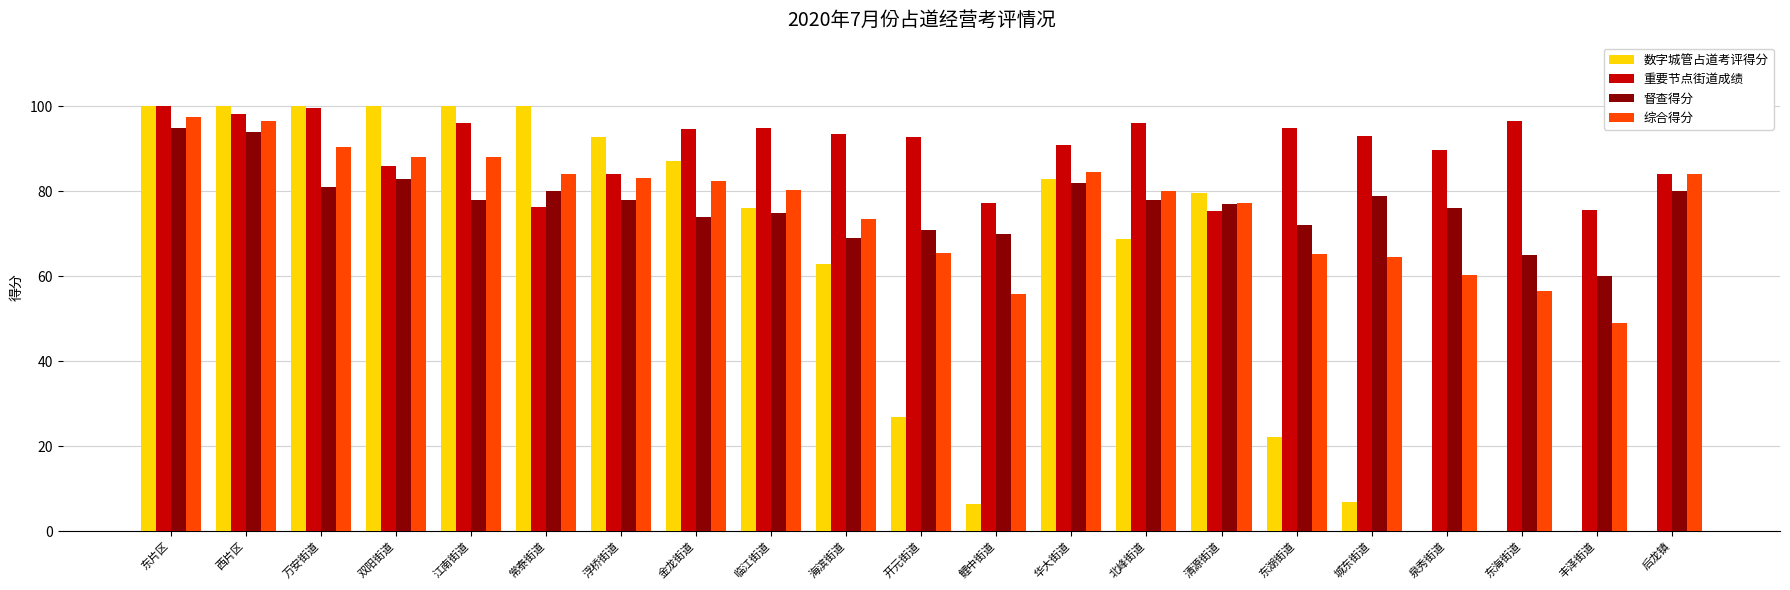

What is the highest value of the 数字城管占道考评得分 series?

100.0